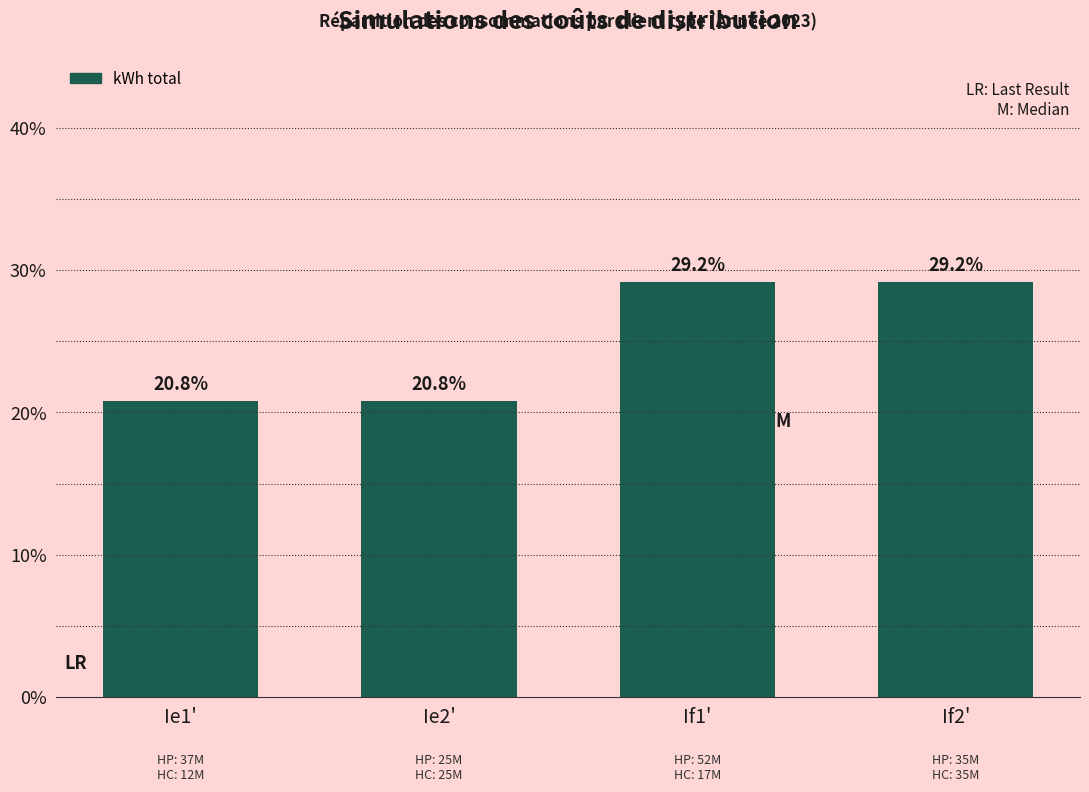

Reading left to right, what are all the values shown in this chart?

Ie1'=20.8	Ie2'=20.8	If1'=29.2	If2'=29.2